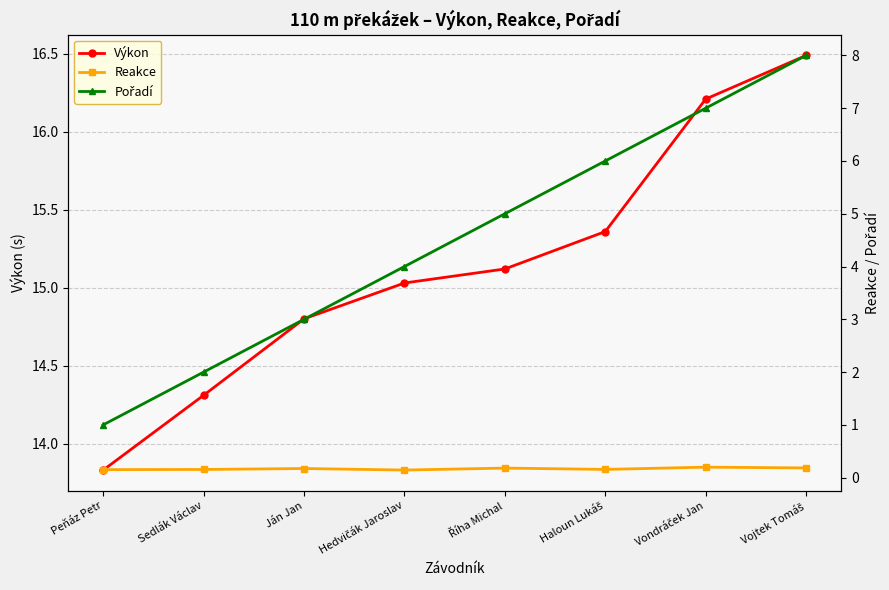

True or false: Výkon has a value of 6.9 at Vojtek Tomáš.

False